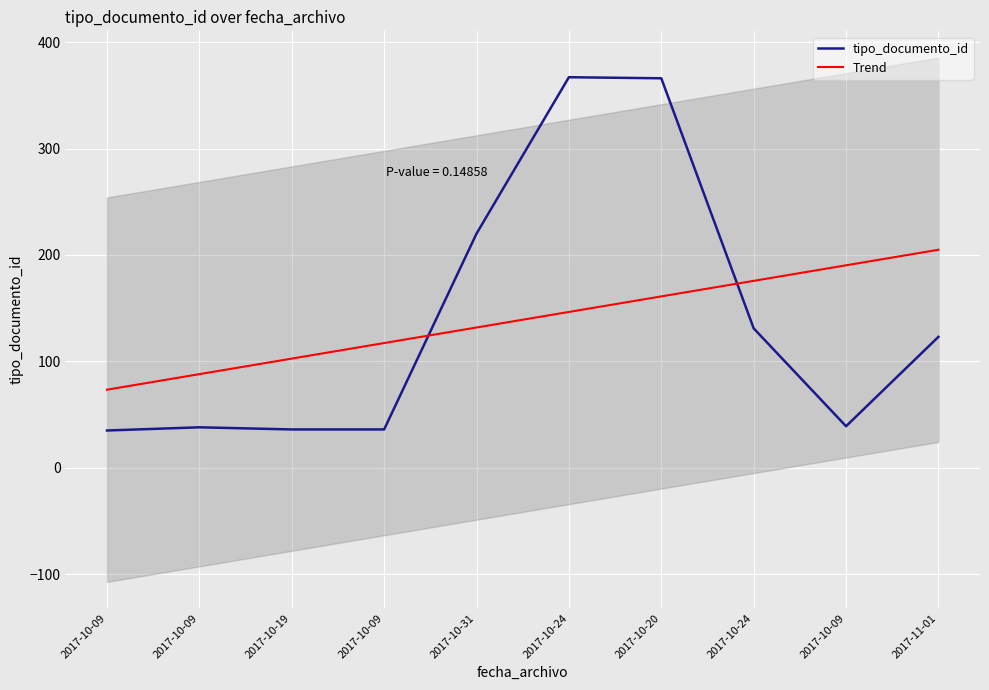

Which series has the largest total across all categories?

tipo_documento_id